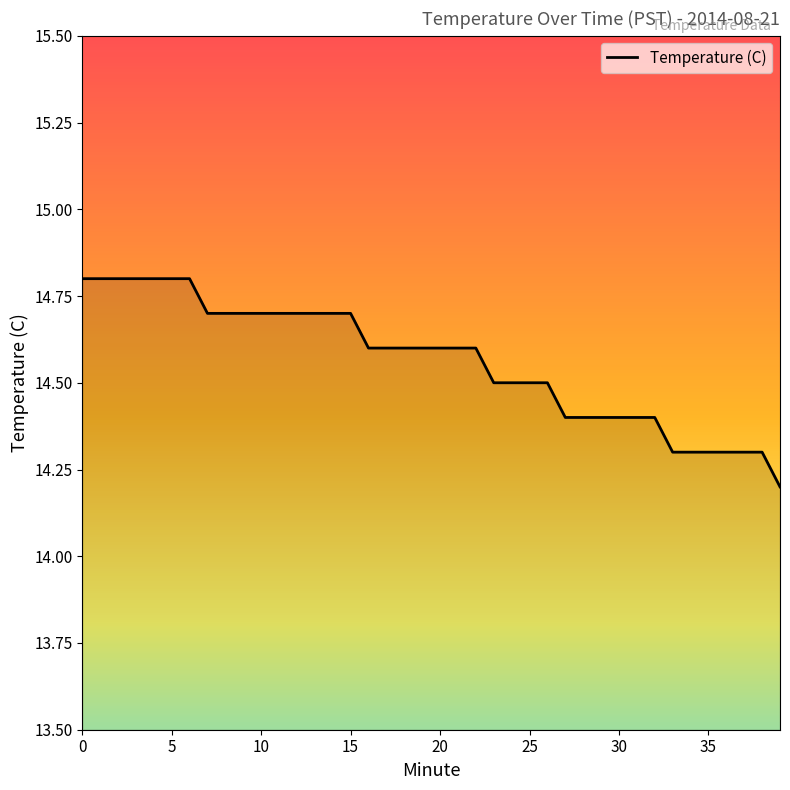

Reading right to left, what are all the values shown in this chart?

14.2	14.3	14.3	14.3	14.3	14.3	14.3	14.4	14.4	14.4	14.4	14.4	14.4	14.5	14.5	14.5	14.5	14.6	14.6	14.6	14.6	14.6	14.6	14.6	14.7	14.7	14.7	14.7	14.7	14.7	14.7	14.7	14.7	14.8	14.8	14.8	14.8	14.8	14.8	14.8